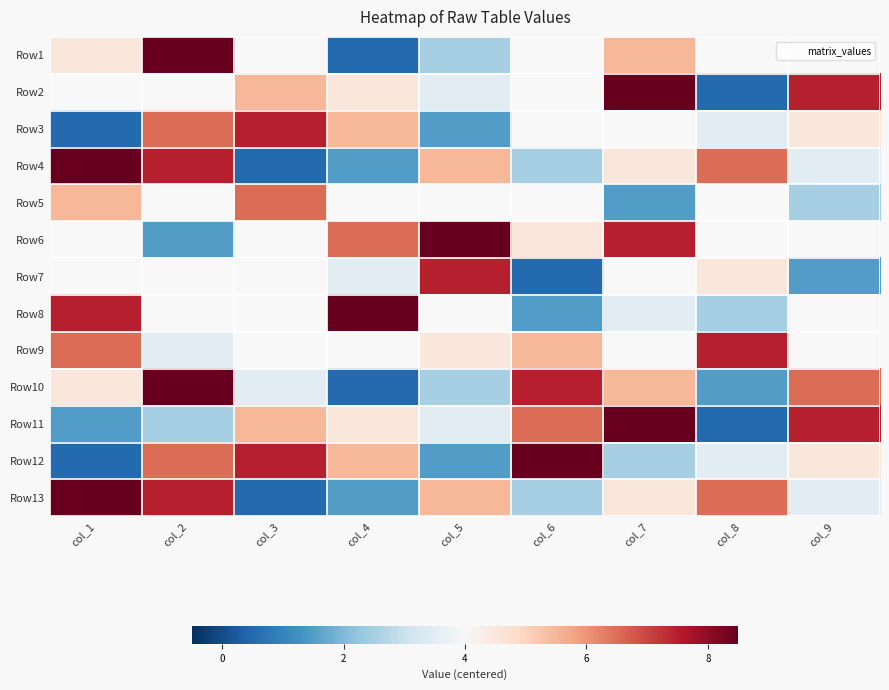

How many values in Row11 are below zero?

4